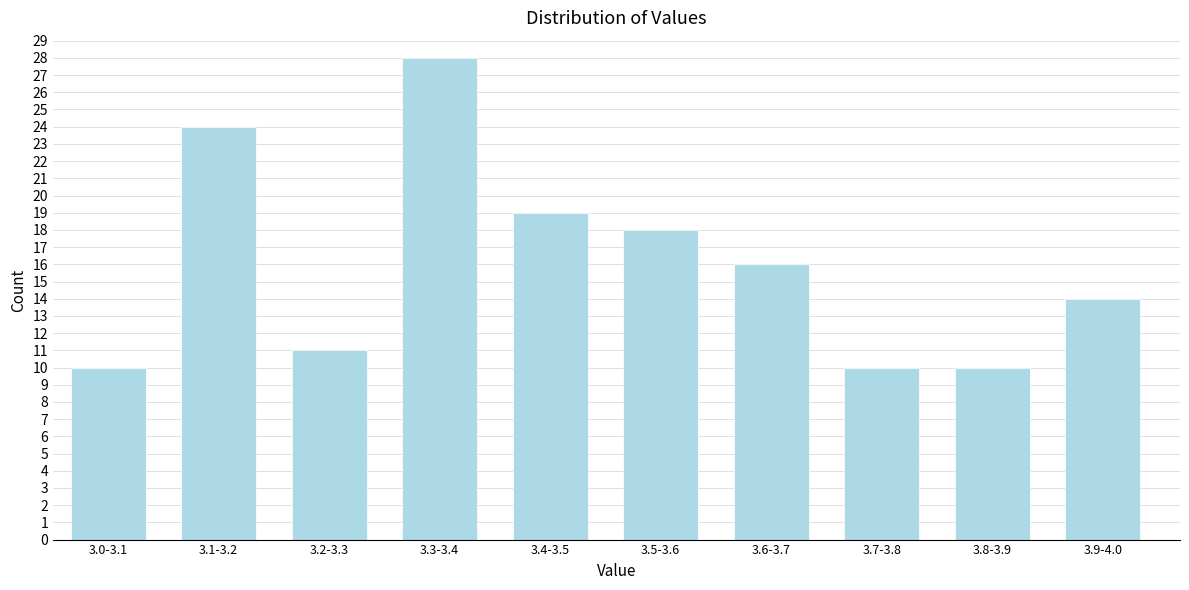

Reading right to left, list all the values displayed in this chart.

14	10	10	16	18	19	28	11	24	10